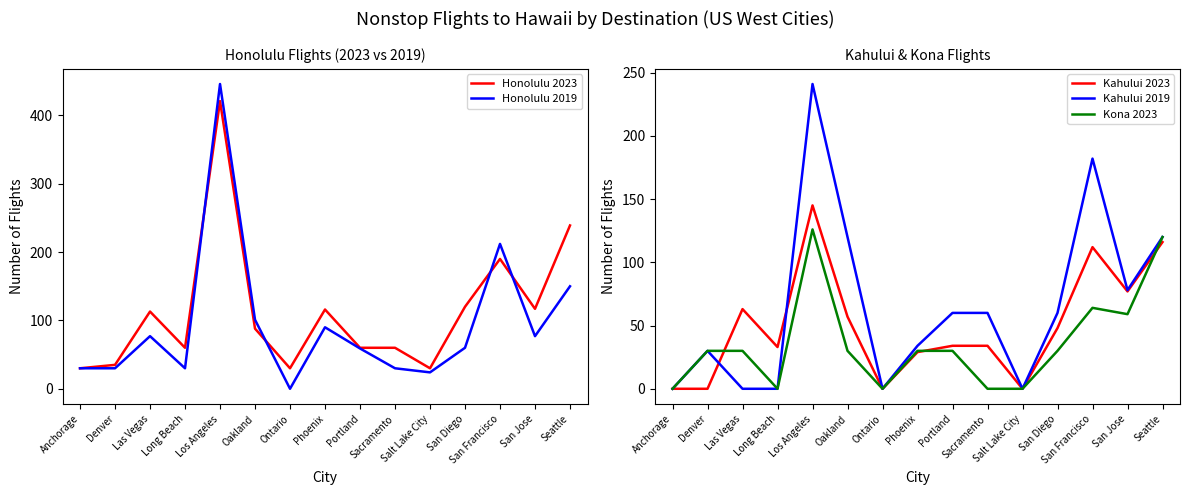

What are all the series names shown in the legend?

Honolulu 2023, Honolulu 2019, Kahului 2023, Kahului 2019, Kona 2023